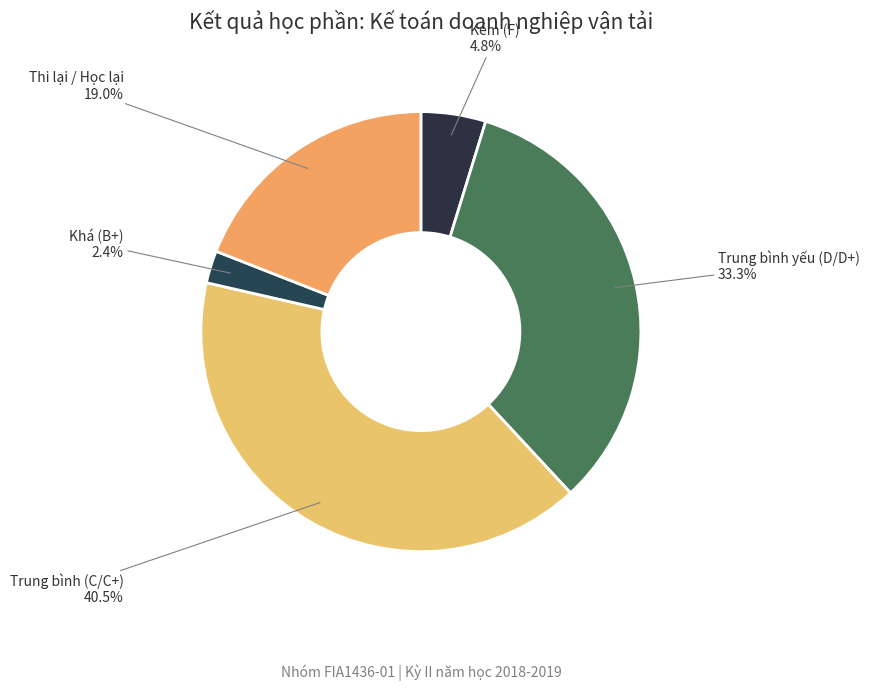

Count the number of slices in the pie.

5